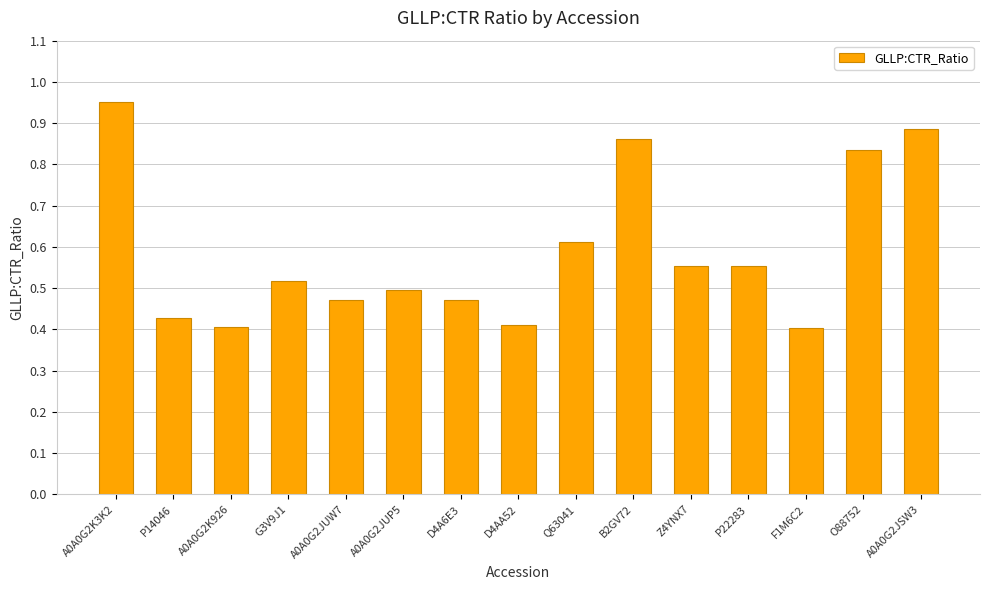

Which has a higher value, G3V9J1 or B2GV72?

B2GV72